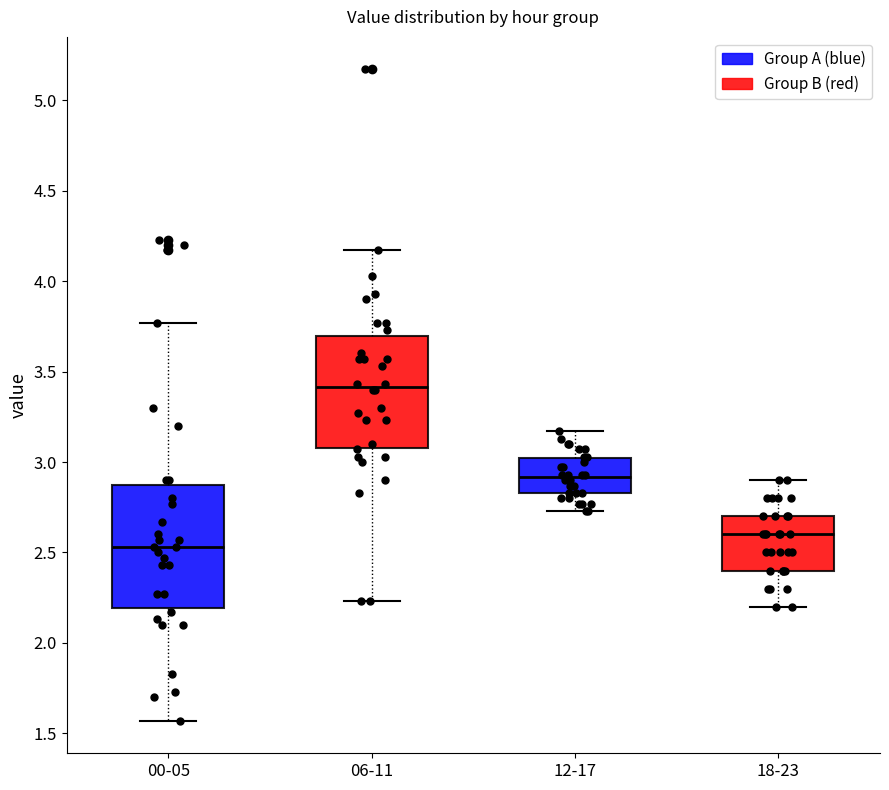

Reading left to right, read every box against the y-axis: the position of its median line, the range the box covers, and the ends of its whiskers. The values are not printed on the chart, so give them approximately, as read against the axis.

00-05: median 2.55, box 2.20 to 2.90, whiskers 1.55 to 3.75
06-11: median 3.40, box 3.10 to 3.70, whiskers 2.25 to 4.15
12-17: median 2.90, box 2.85 to 3.00, whiskers 2.75 to 3.15
18-23: median 2.60, box 2.40 to 2.70, whiskers 2.20 to 2.90